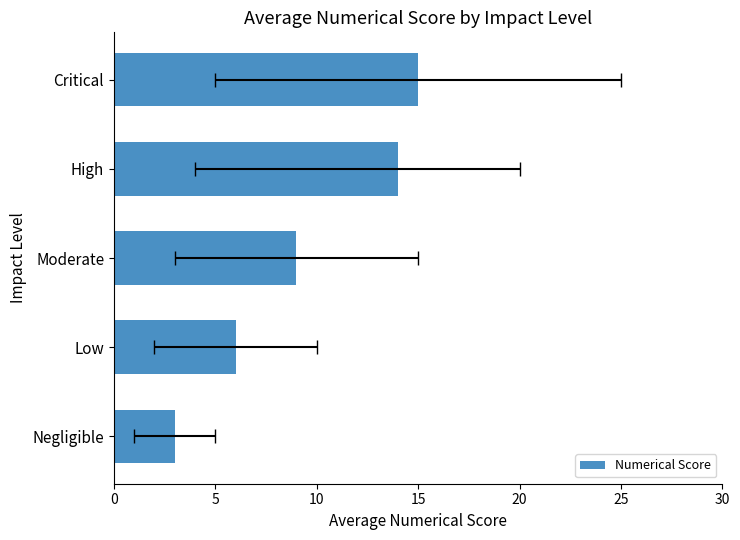

How many data points does each series have?

5